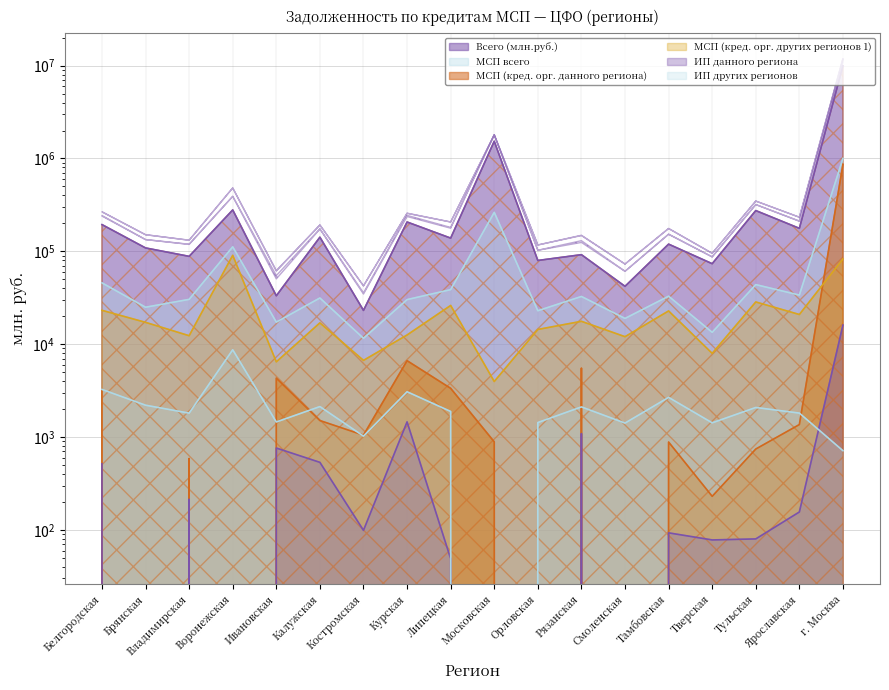

True or false: МСП (кред. орг. данного региона) and МСП всего cross at least once.

False